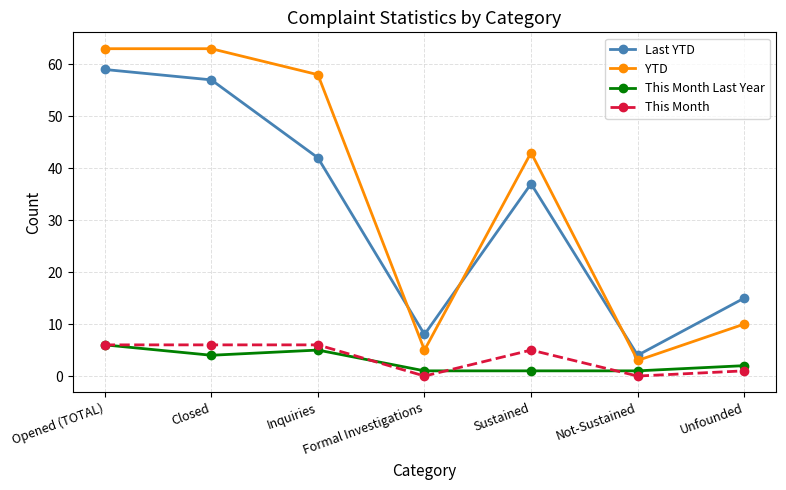

How many interior local valleys does the YTD series have?

2